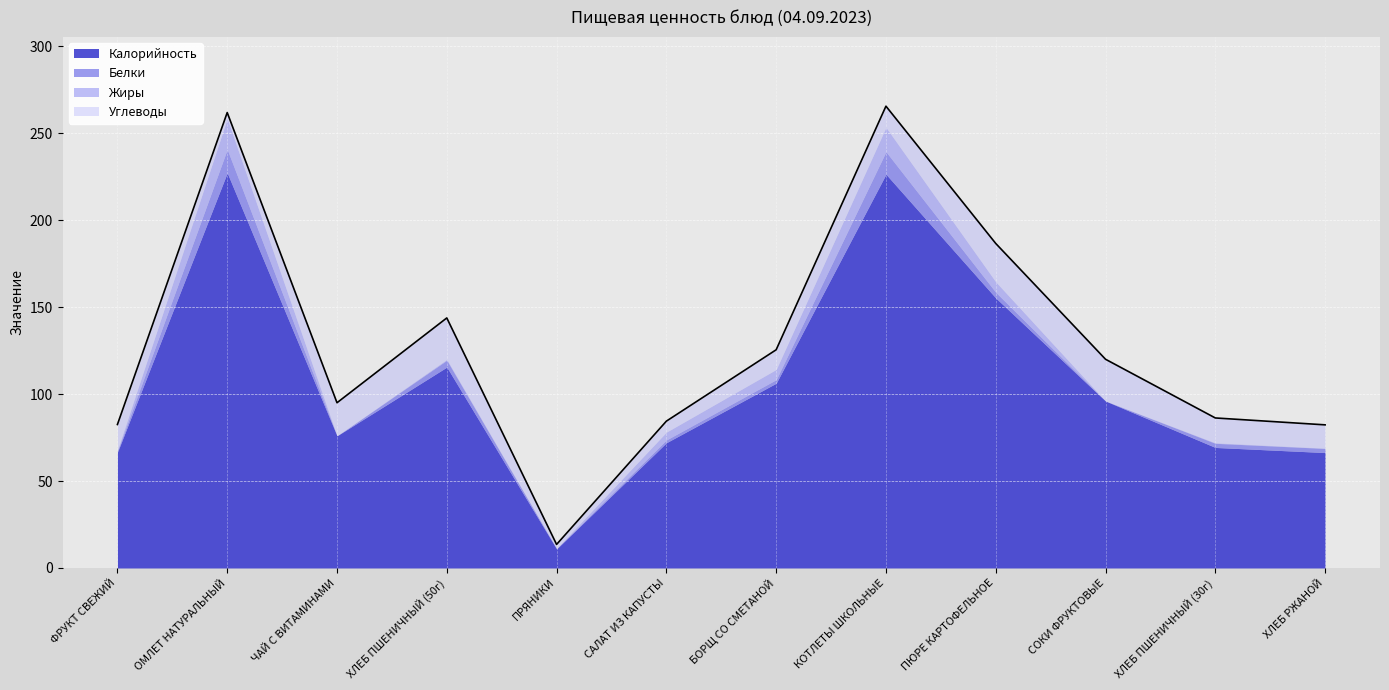

True or false: Углеводы has more than 1 points higher than both neighbors.

True